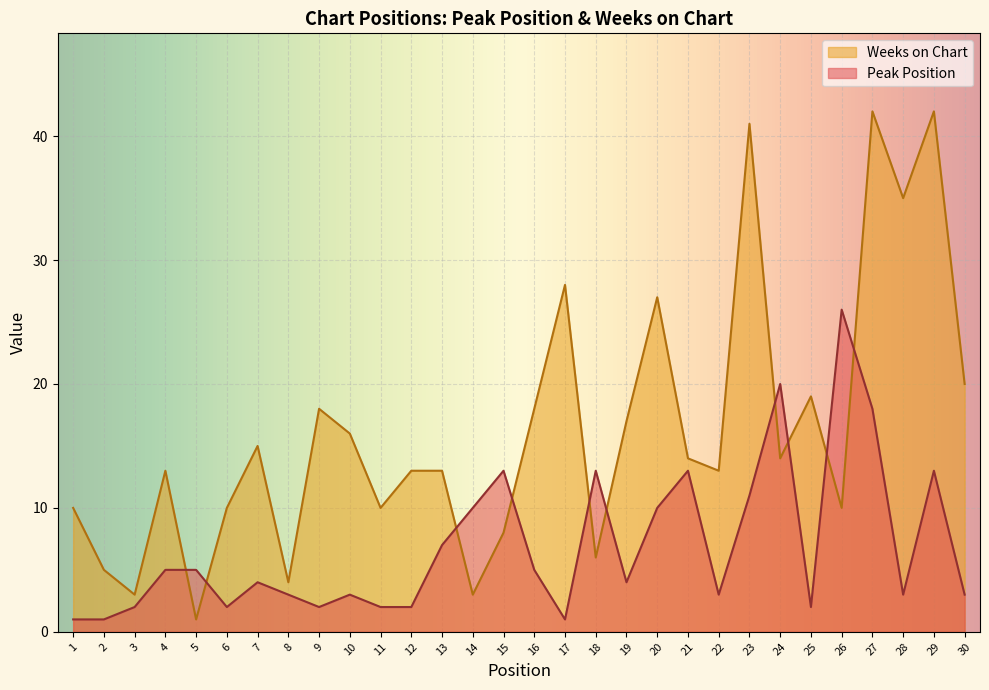

What is the highest value of the Weeks on Chart series?

42